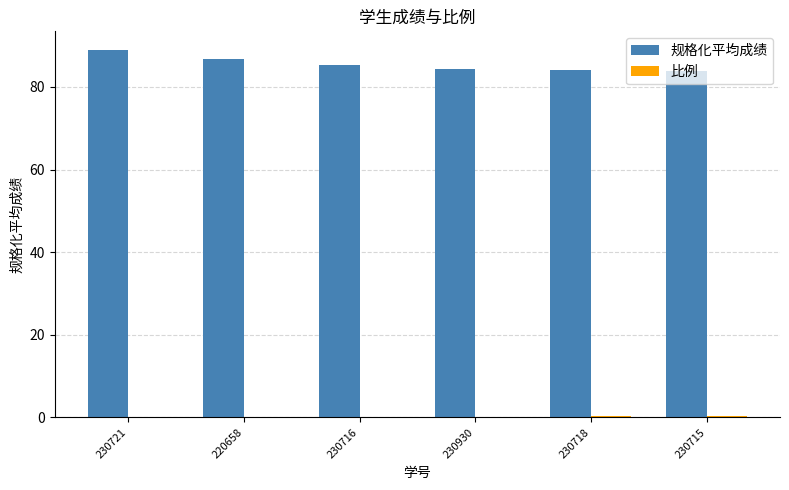

What is the total value across all series at 230716?

85.4